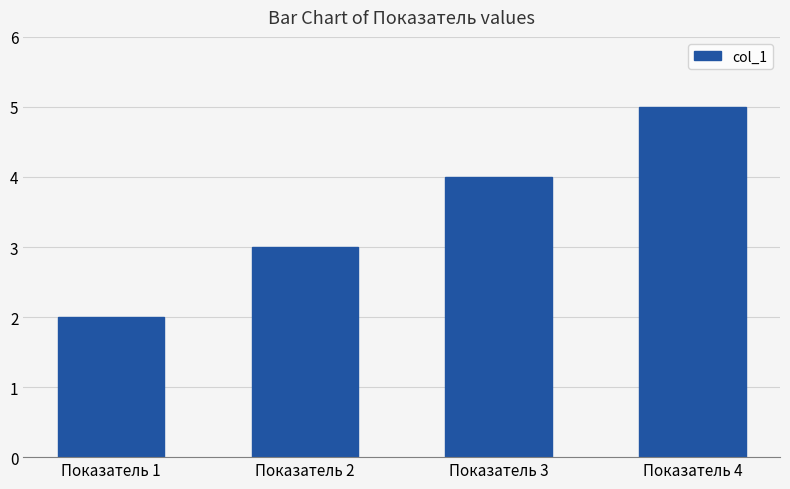

Reading left to right, extract all data points from this chart.

2	3	4	5